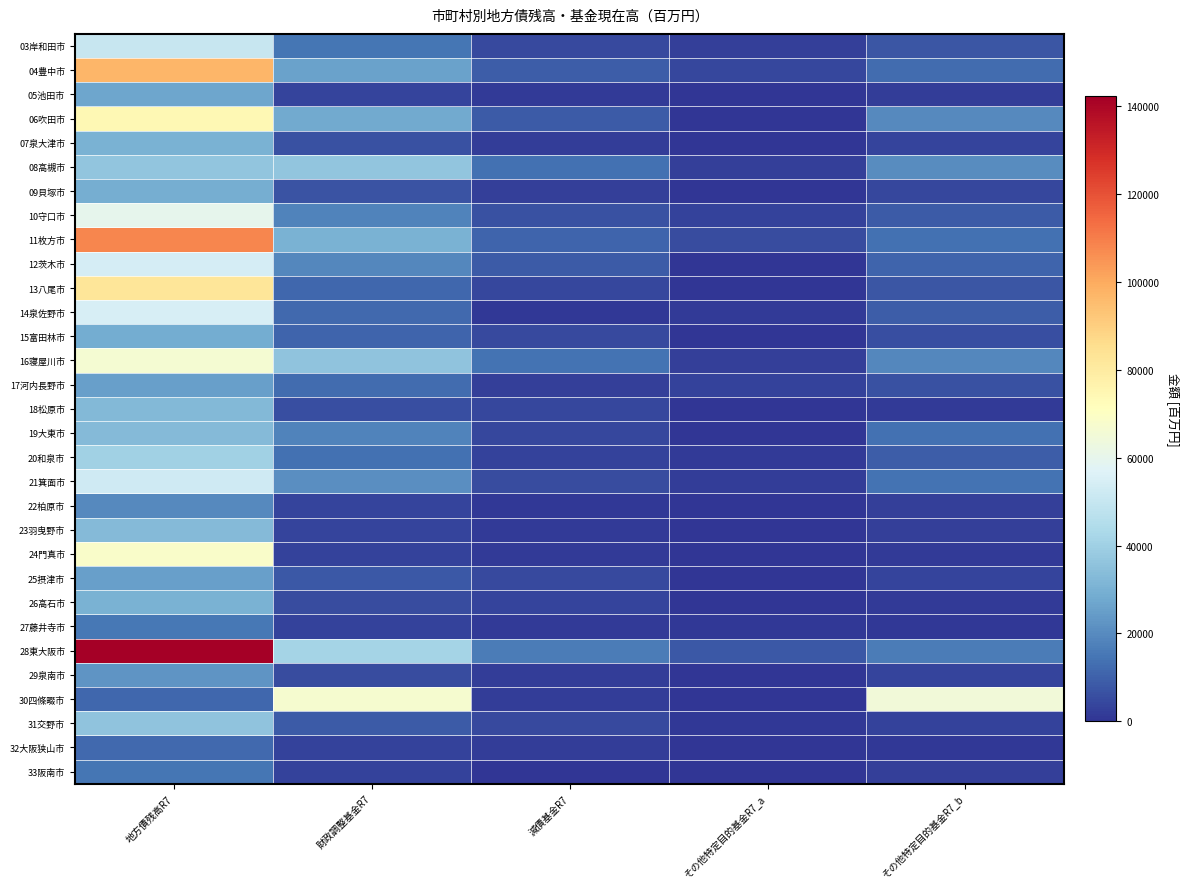

Between 財政調整基金R7 and 地方債残高R7, which is larger?

地方債残高R7